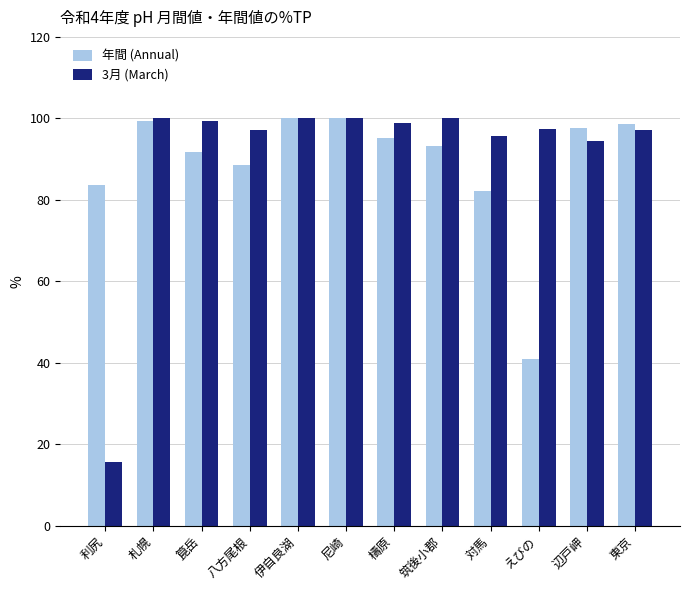

How many groups of bars are there?

12